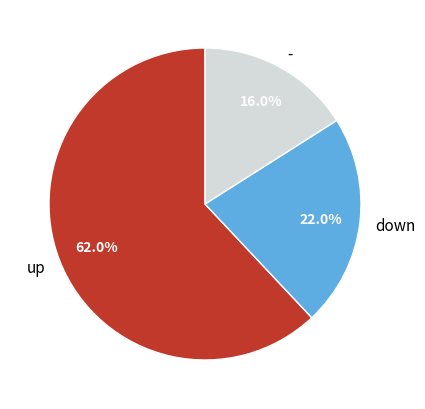

Does up represent more than half of the total?

Yes